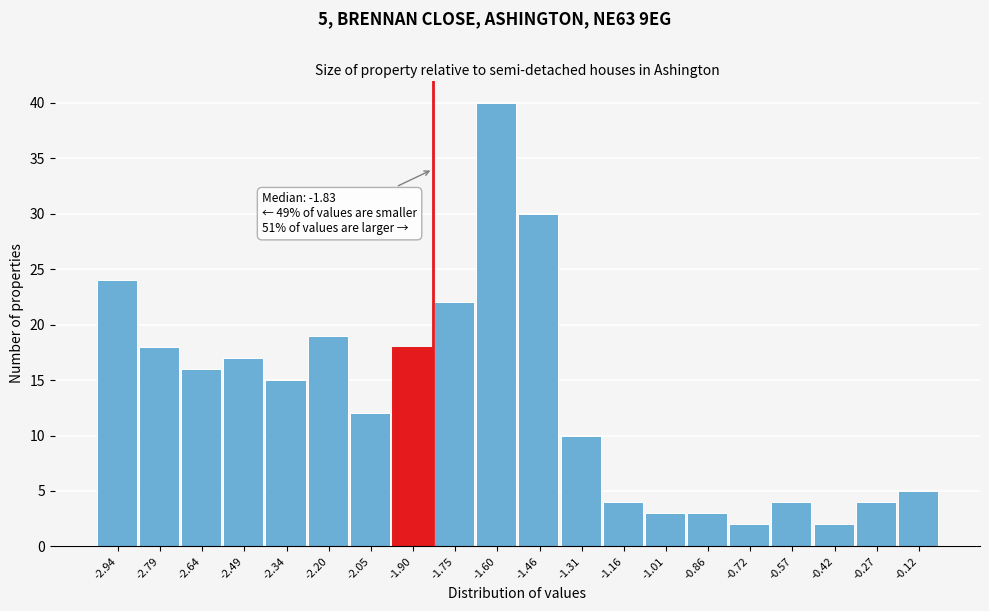

Over which range of the x-axis is the bar tallest?

-1.678 to -1.530